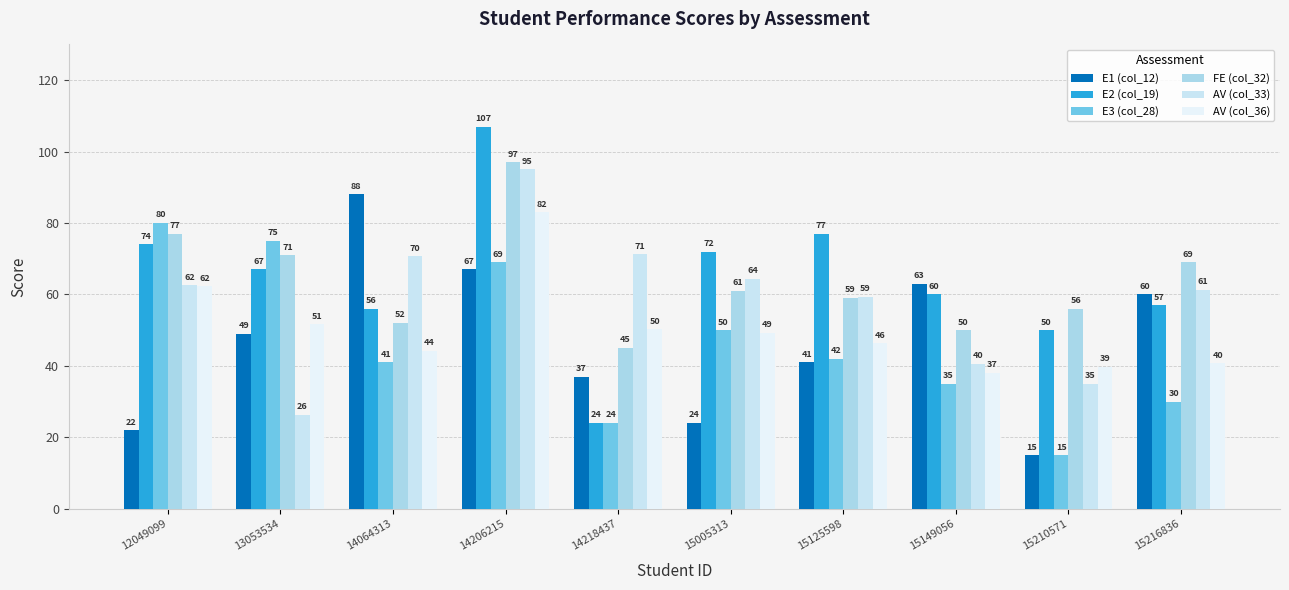

What is the sum of the AV (col_36) values at 14206215 and 14218437?

133.2